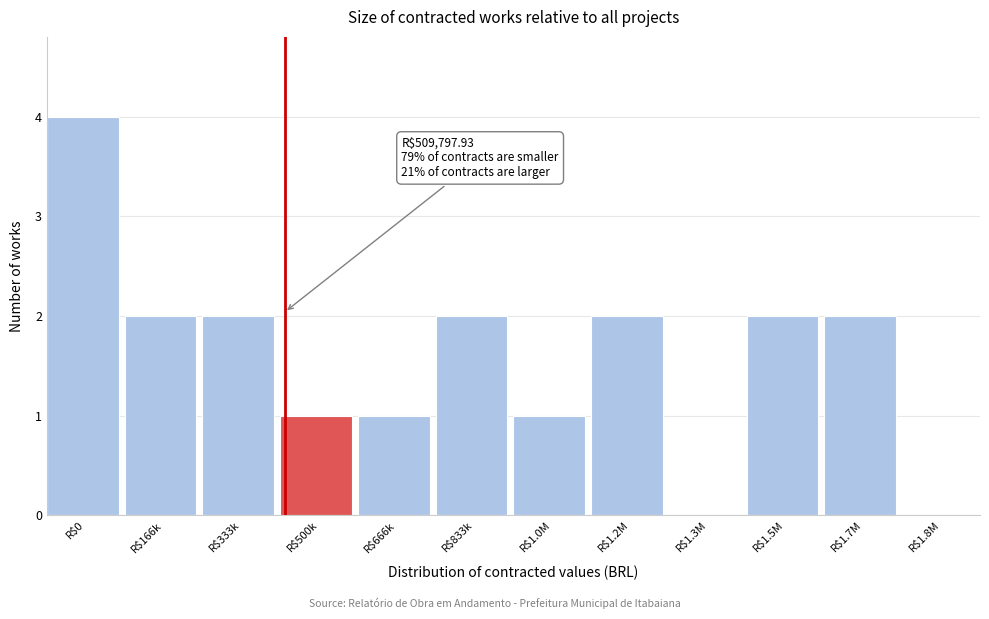

Is it true that the value at R$1.3M is 0?

True